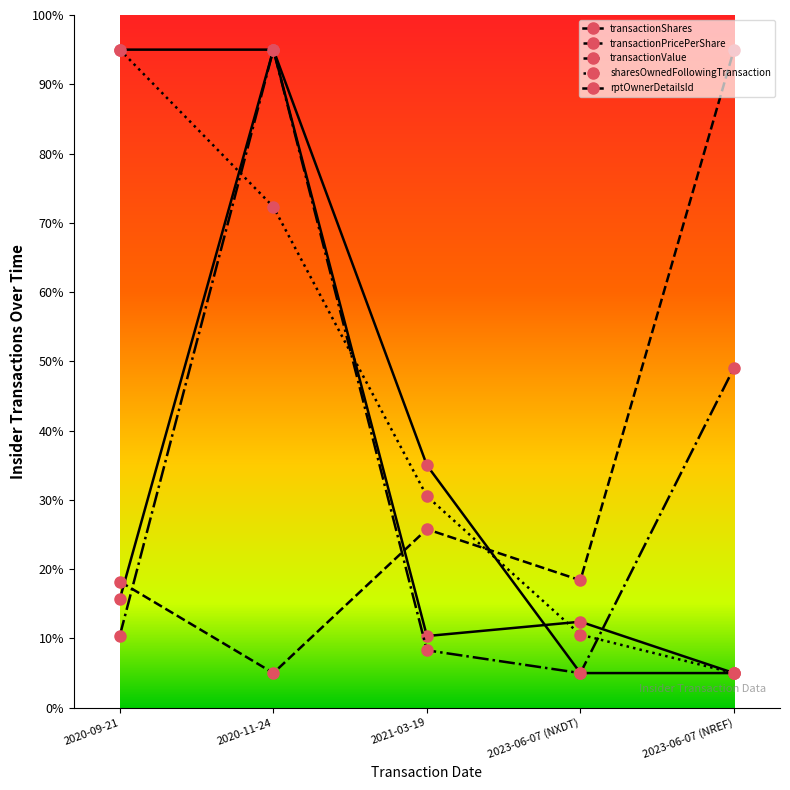

How many series are shown in this chart?

5